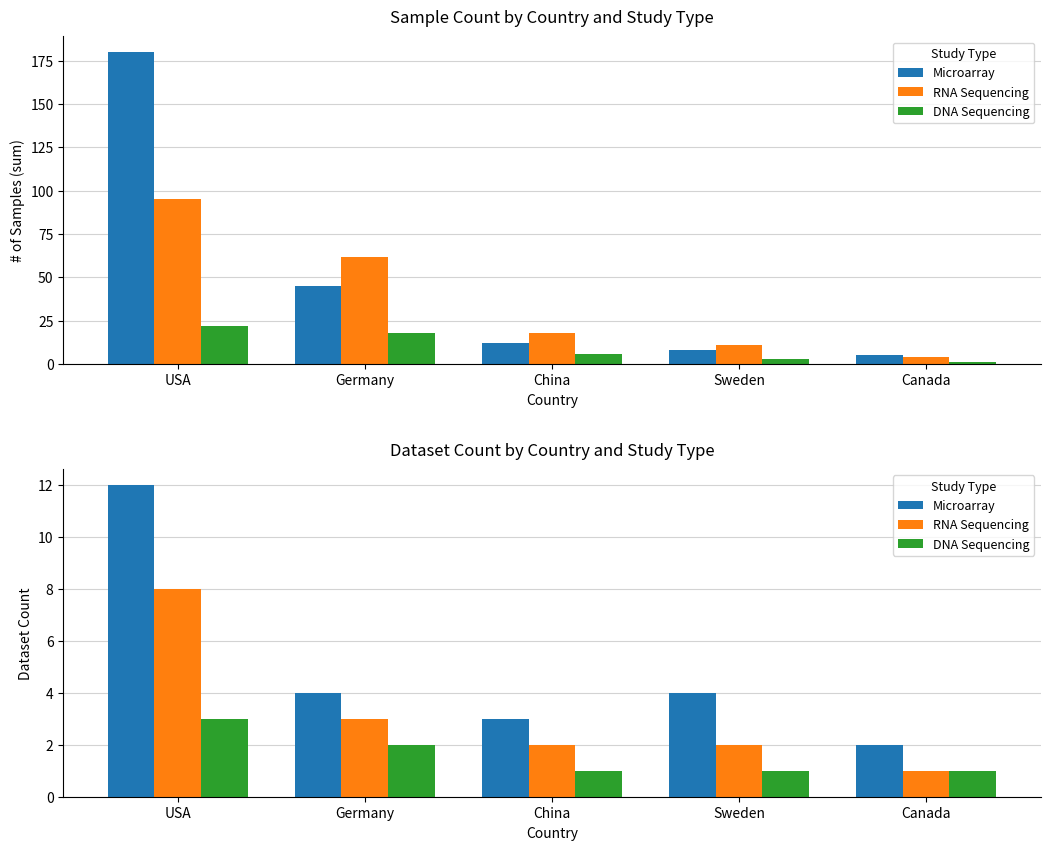

True or false: DNA Sequencing has a value of 1 at USA.

False